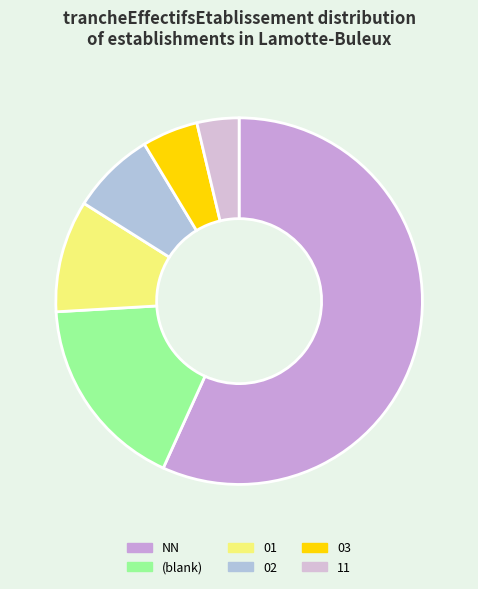

Which category has the biggest portion of the pie?

NN